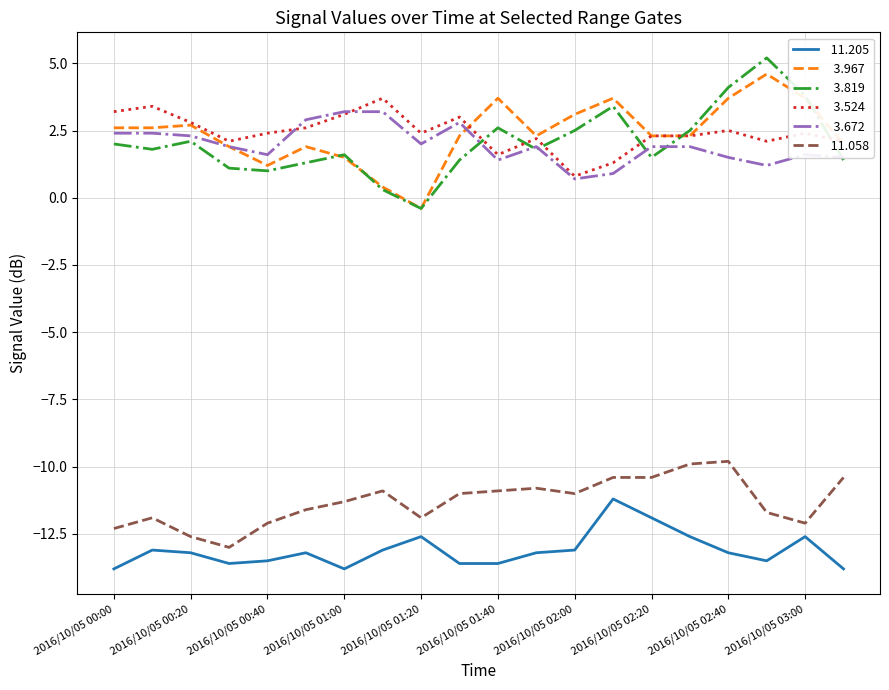

What is the smallest value displayed?

-13.8